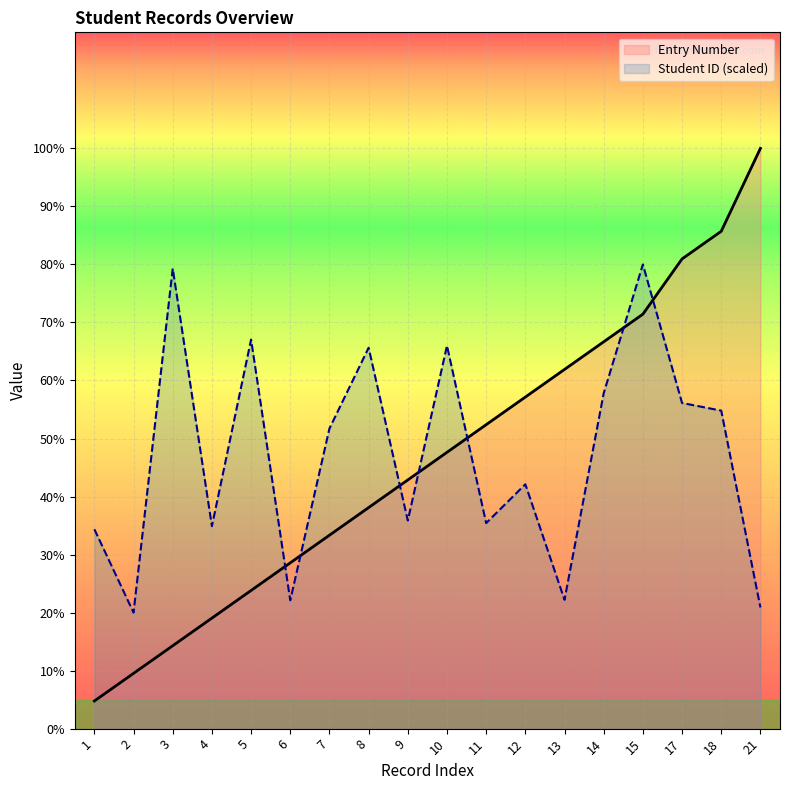

What is the value of the Student ID point at the 14th from the left?

57.8